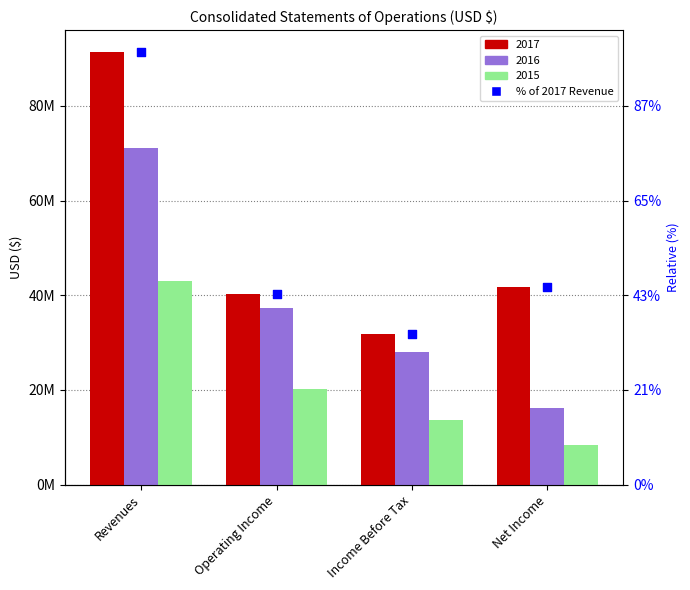

Which series reaches the maximum Y coordinate?

2017